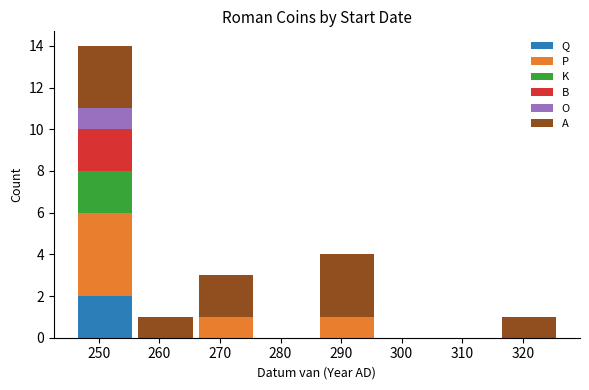

Which range on the x-axis has the tallest stacked bar (by total height)?

246 to 256